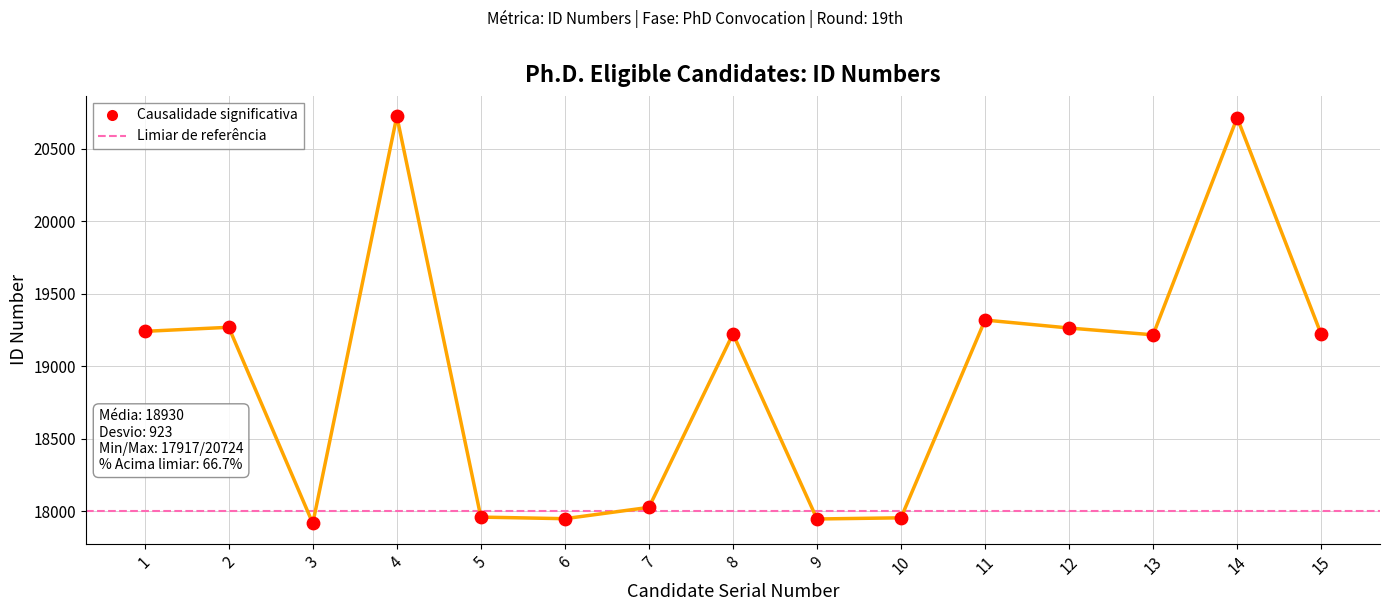

Approximately how many times larger is the value at 1 compared to 11?

1.0